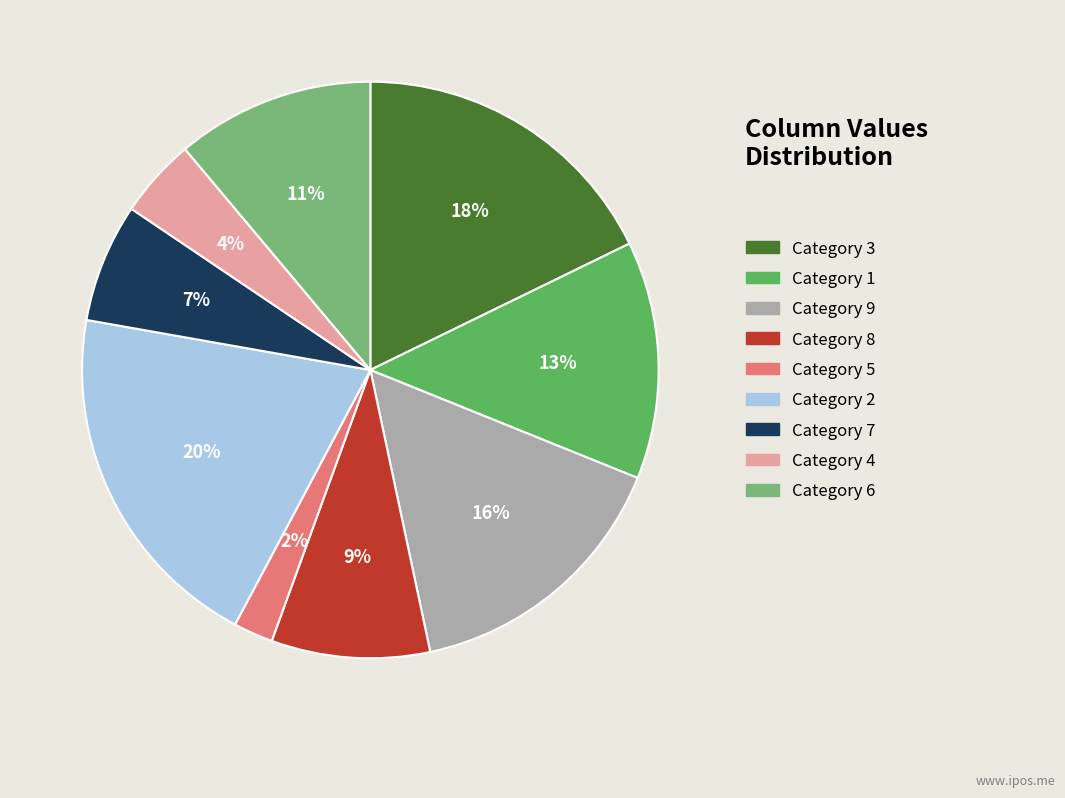

Is there a majority slice in this chart?

No